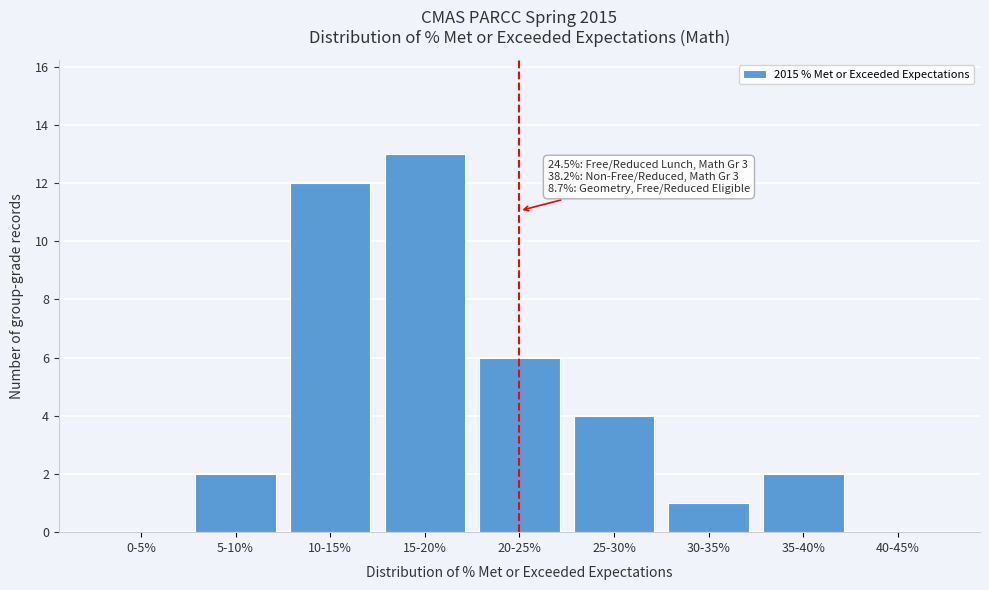

Reading right to left, list all the values displayed in this chart.

40-45%=0	35-40%=2	30-35%=1	25-30%=4	20-25%=6	15-20%=13	10-15%=12	5-10%=2	0-5%=0